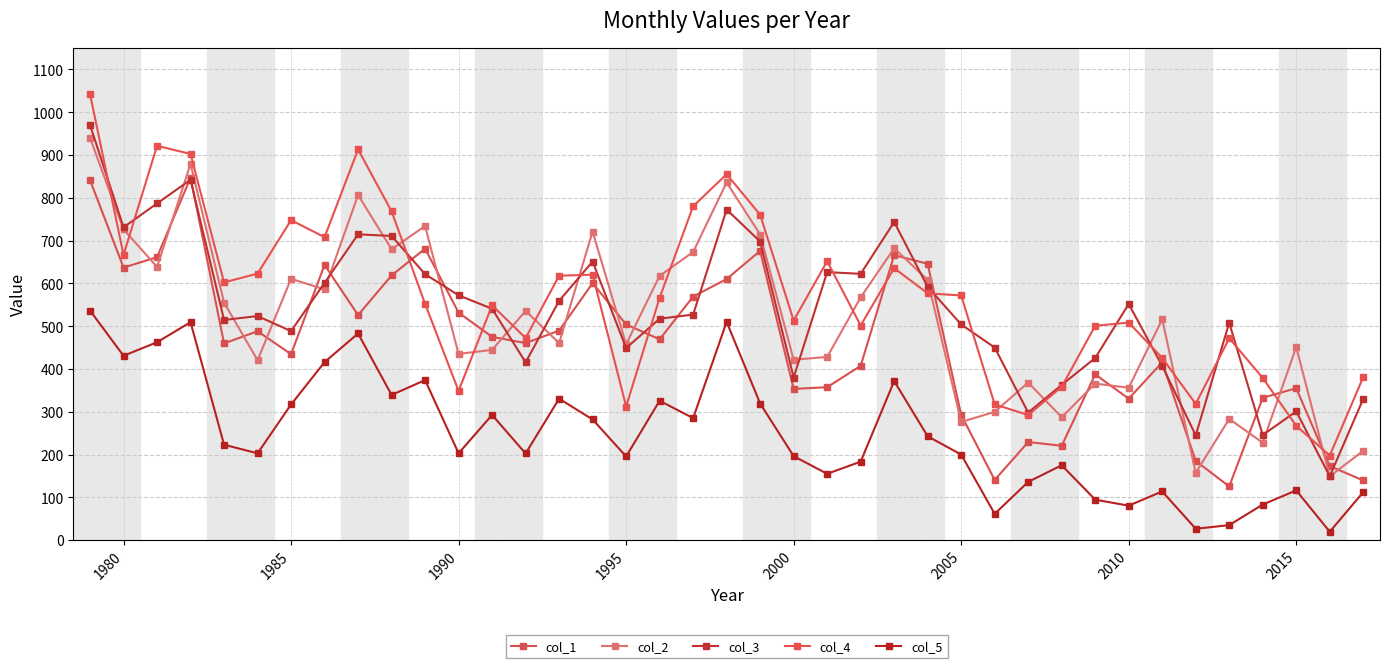

Which series has the widest spread of values?

col_4